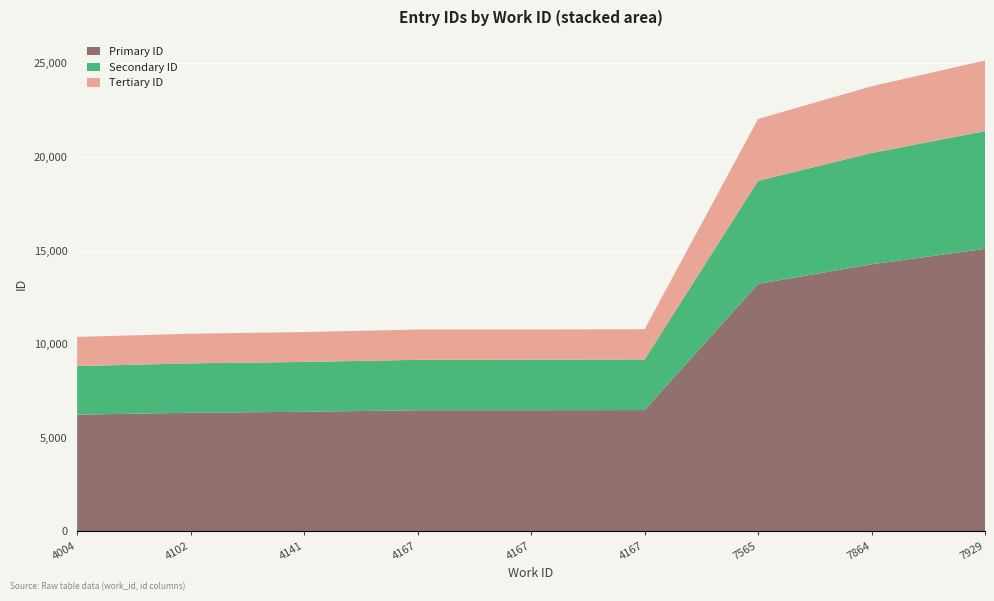

Reading left to right, extract all data points from this chart.

4004=10387	4102=10558	4141=10646	4167=10781	4167=10784	4167=10797	7565=22031	7864=23778	7929=25155